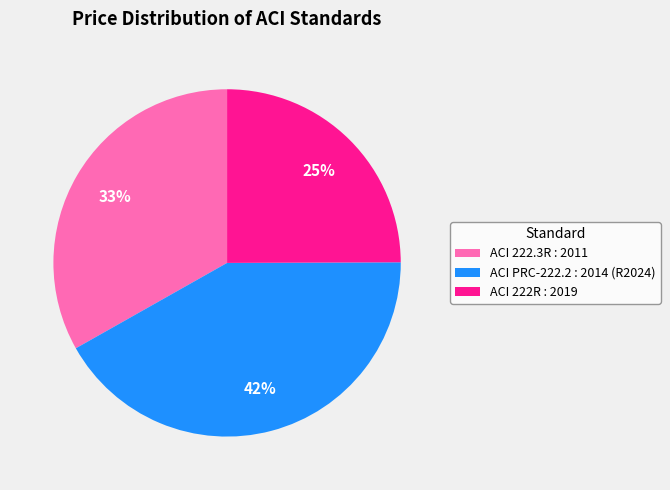

What is the smallest slice in the pie chart?

ACI 222R : 2019